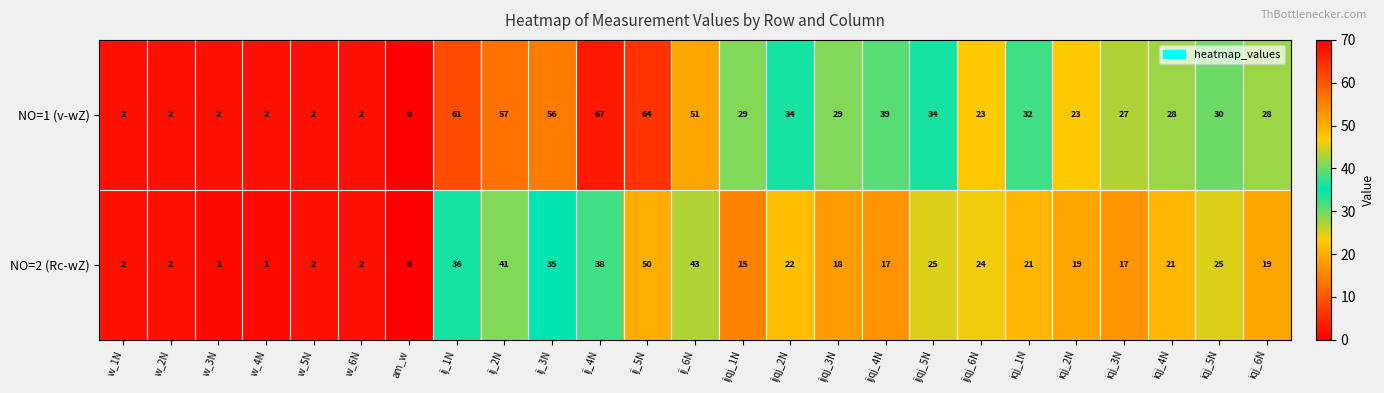

Count the number of categories in the chart.

25